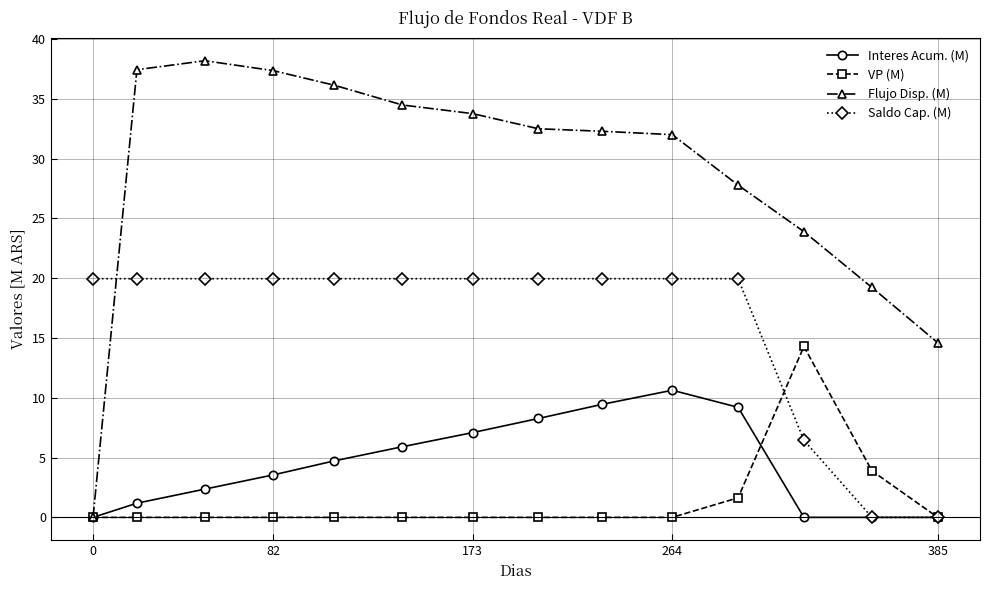

List the series in order of their peak value, highest first.

Flujo Disp. (M), Saldo Cap. (M), VP (M), Interes Acum. (M)